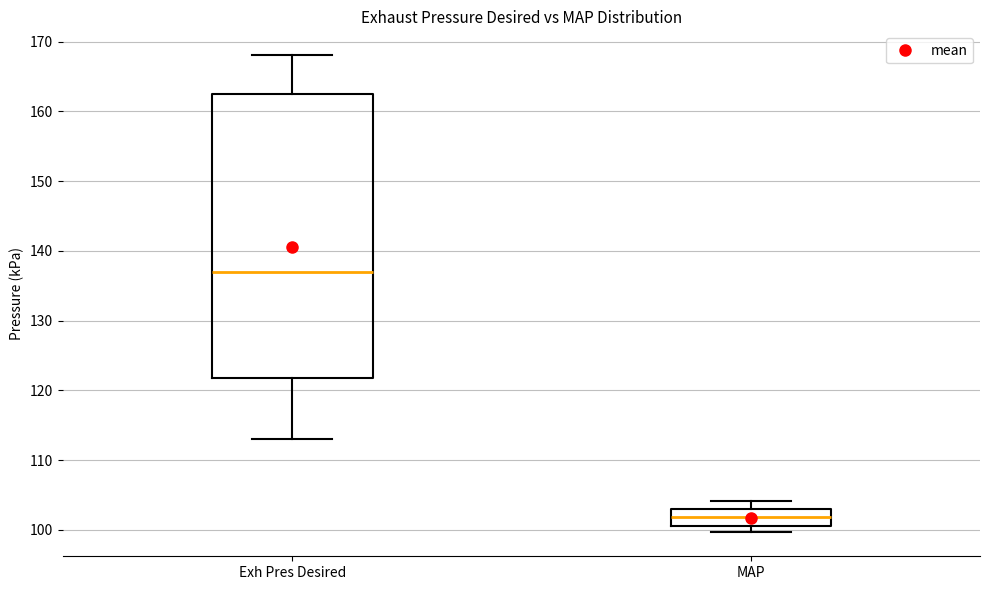

Where is the lower edge of the box for Exh Pres Desired on the y-axis? The values are not printed on the chart, so give them approximately, as read against the axis.

122